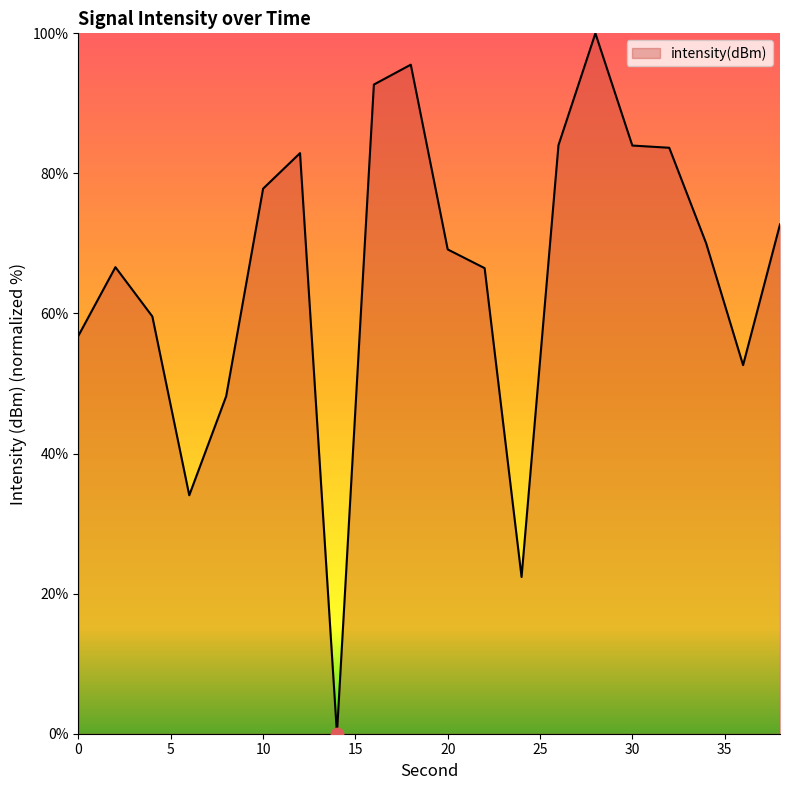

What is the maximum value shown in the chart?

100.0